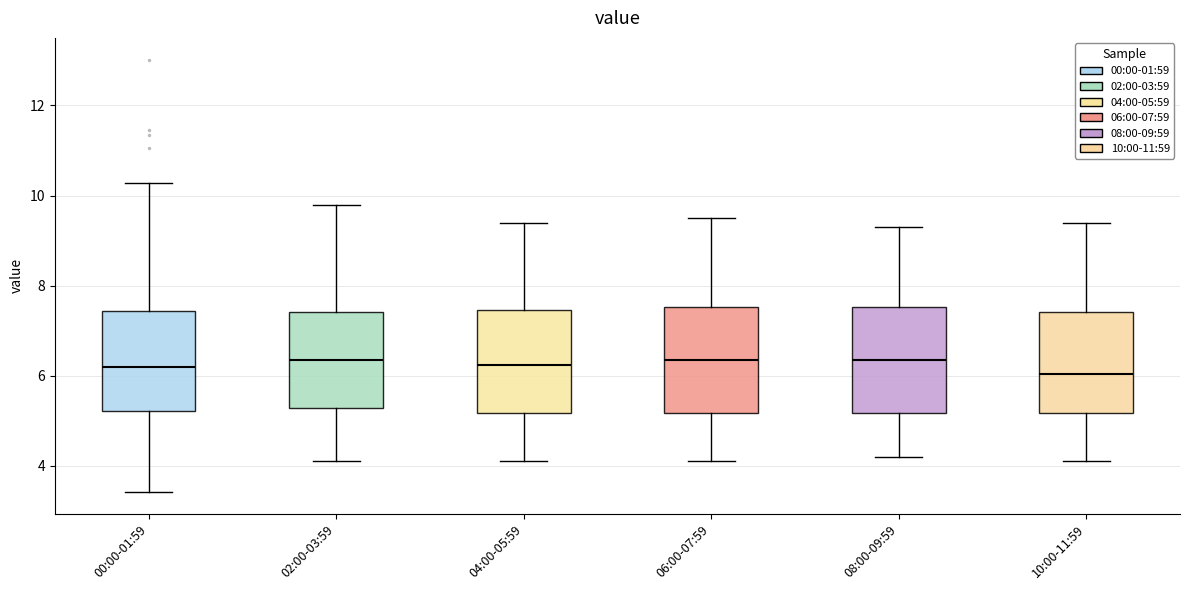

Reading left to right, read every box against the y-axis: the position of its median line, the range the box covers, and the ends of its whiskers. The values are not printed on the chart, so give them approximately, as read against the axis.

00:00-01:59: median 6.2, box 5.2 to 7.4, whiskers 3.4 to 10.2
02:00-03:59: median 6.4, box 5.2 to 7.4, whiskers 4.2 to 9.8
04:00-05:59: median 6.2, box 5.2 to 7.4, whiskers 4.2 to 9.4
06:00-07:59: median 6.4, box 5.2 to 7.6, whiskers 4.2 to 9.6
08:00-09:59: median 6.4, box 5.2 to 7.6, whiskers 4.2 to 9.4
10:00-11:59: median 6.0, box 5.2 to 7.4, whiskers 4.2 to 9.4